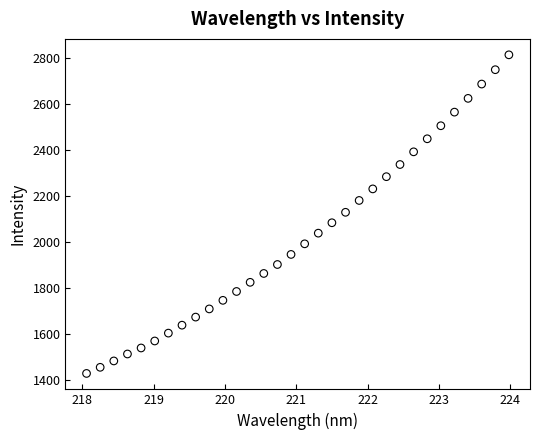

What is the range of X values (max minus min)?

5.9